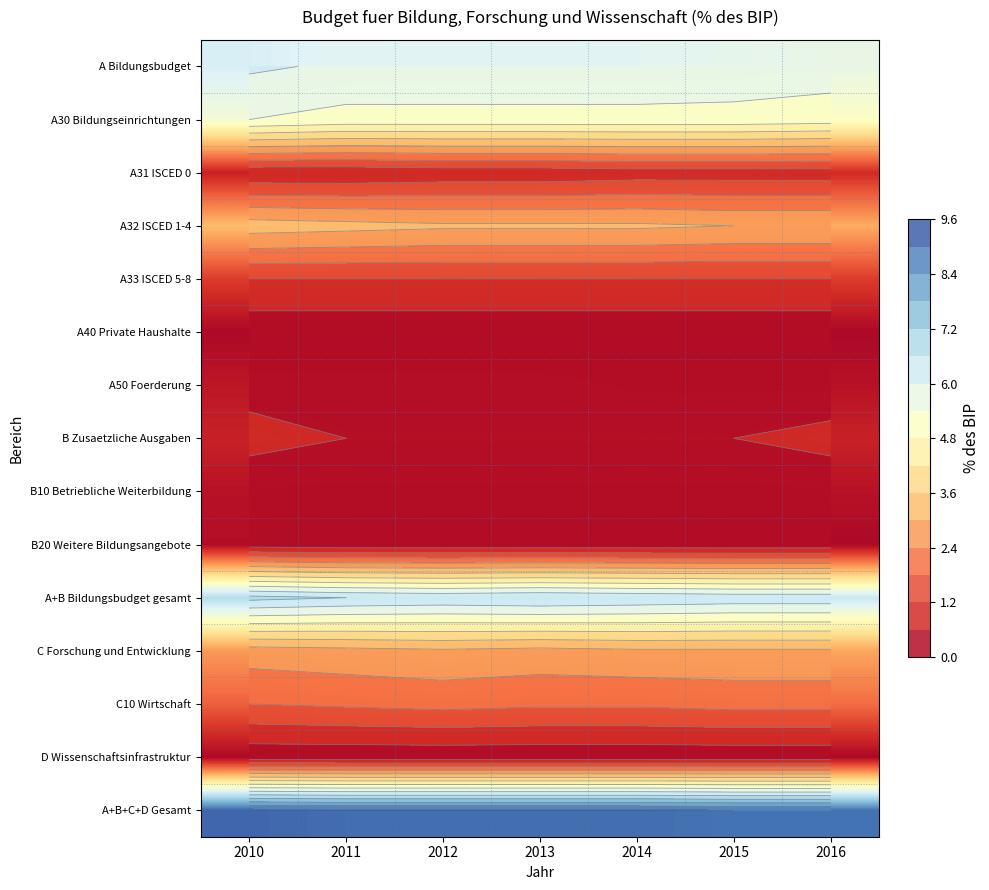

At which label does A+B+C+D Gesamt reach its minimum?

2015